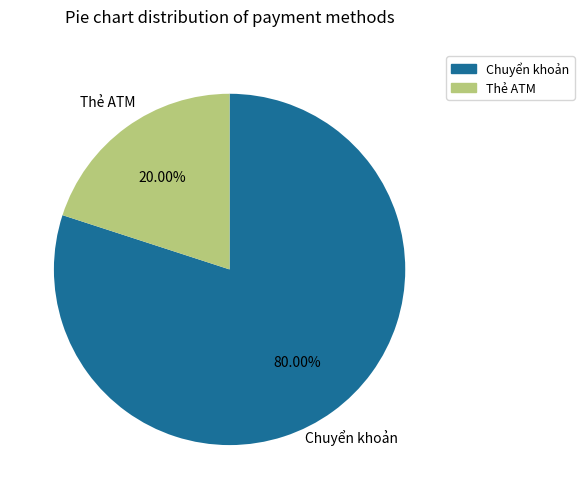

How many segments does this pie chart have?

2